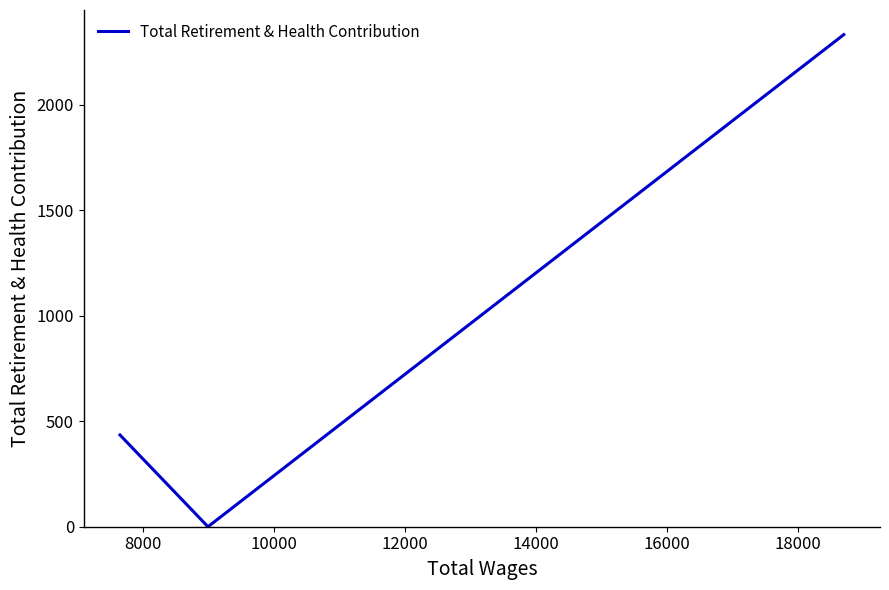

The value at 6000 is 777. True or false?

False